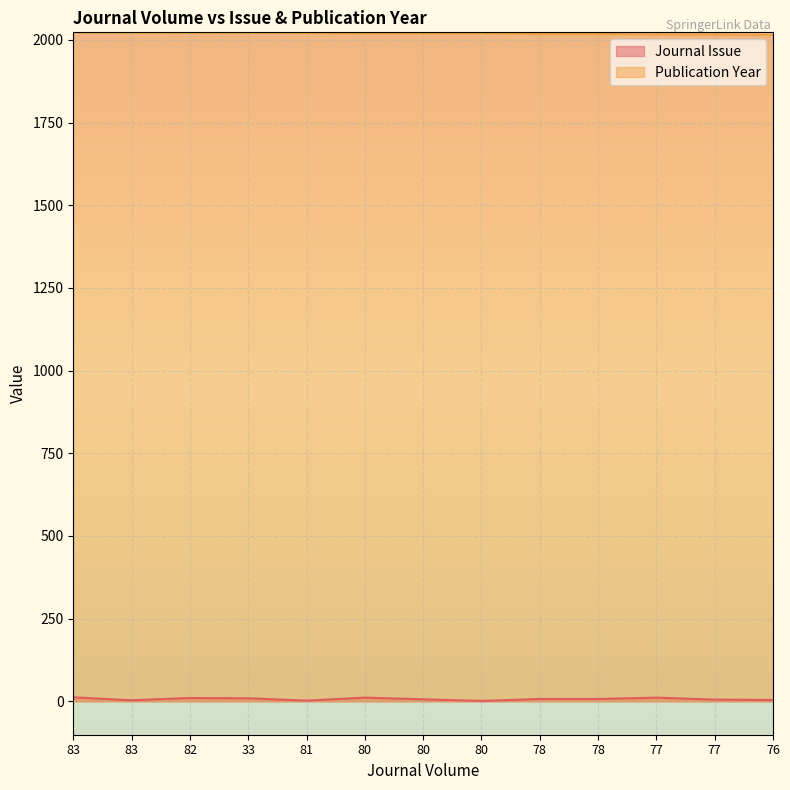

True or false: Journal Issue and Publication Year intersect in this chart.

False